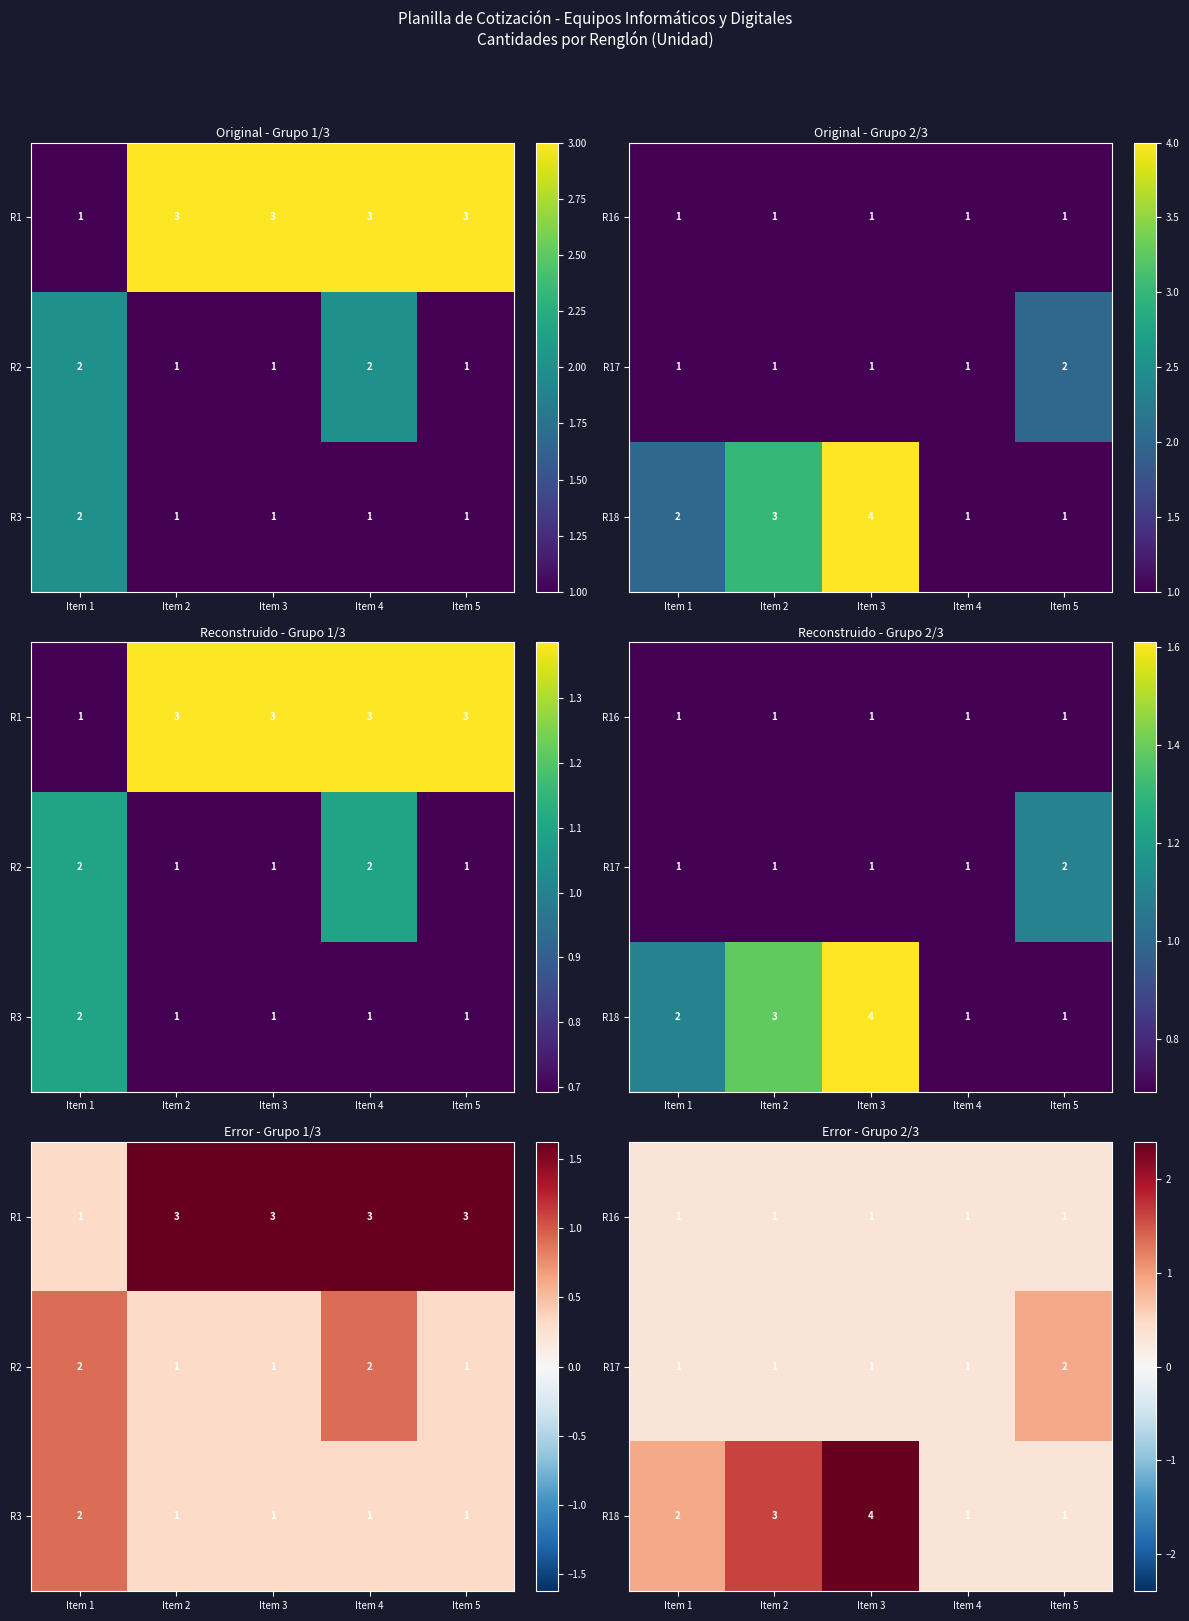

Which has a higher value, Item 3 or Item 1?

Item 3